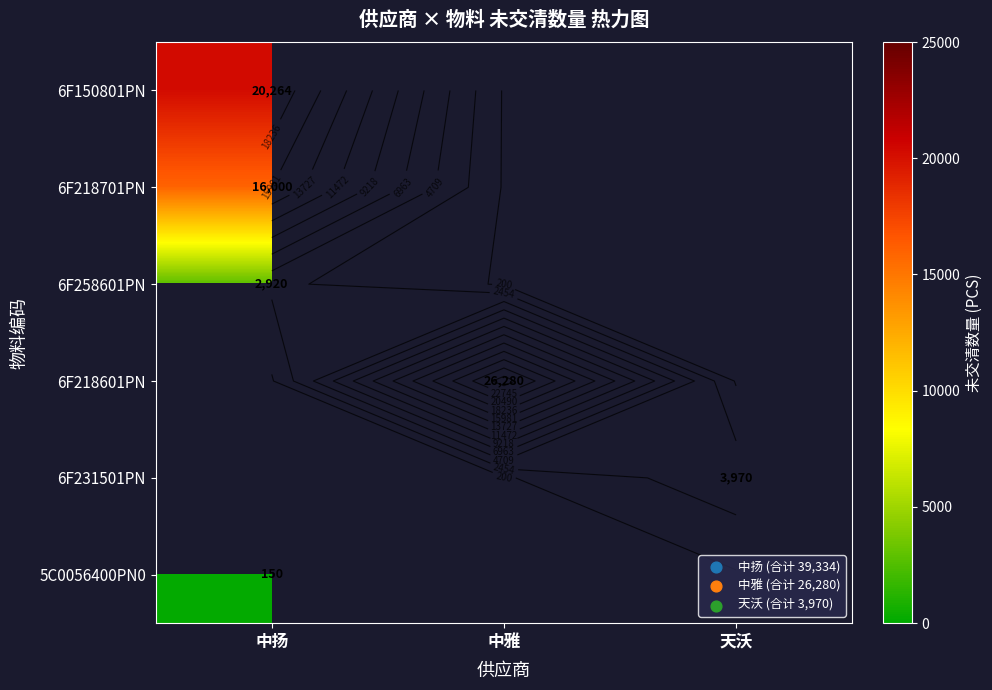

At how many categories does at least one series exceed 13980?

2